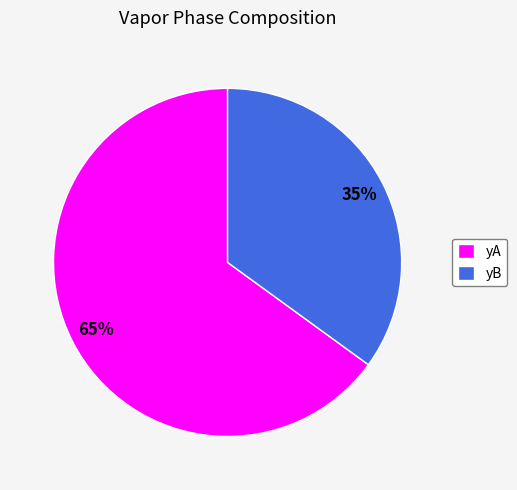

Which slice is the largest?

yA